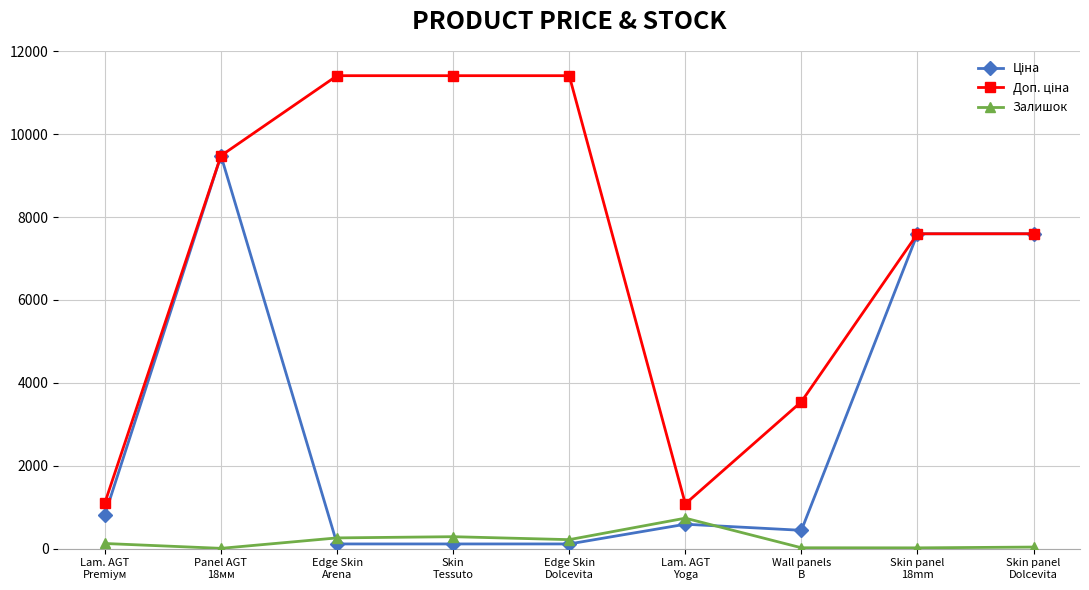

In Залишок, how many points are lower than both neighbors (excluding endpoints)?

3